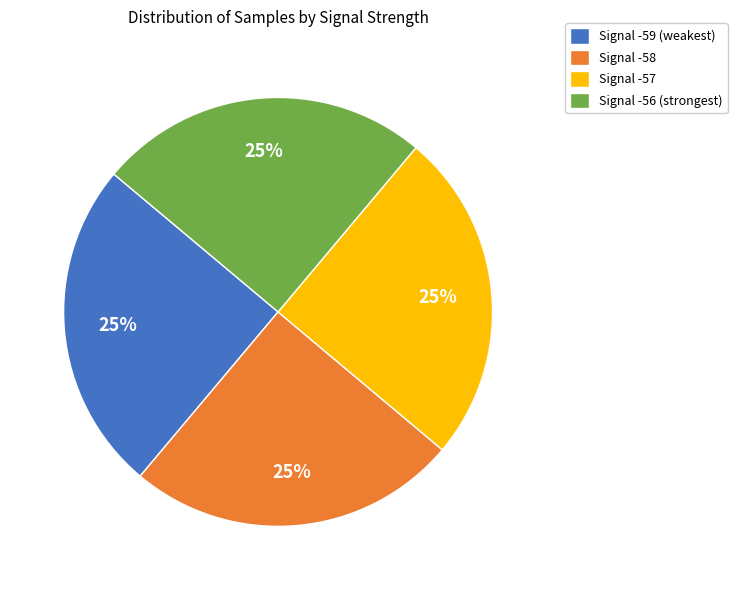

What percentage is the Signal -58 slice, to the nearest percent?

25%